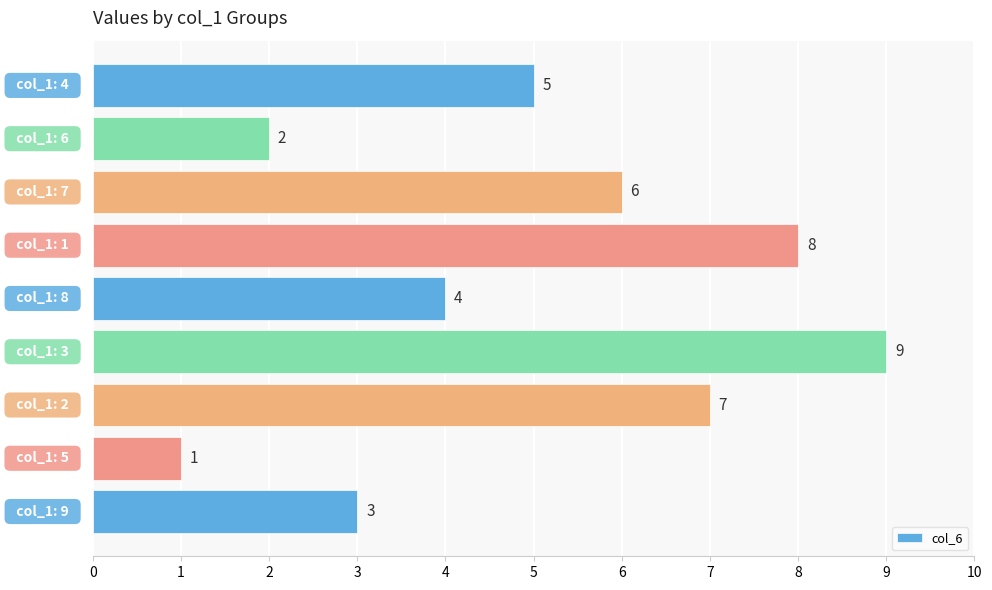

What is the sum of all values?

45